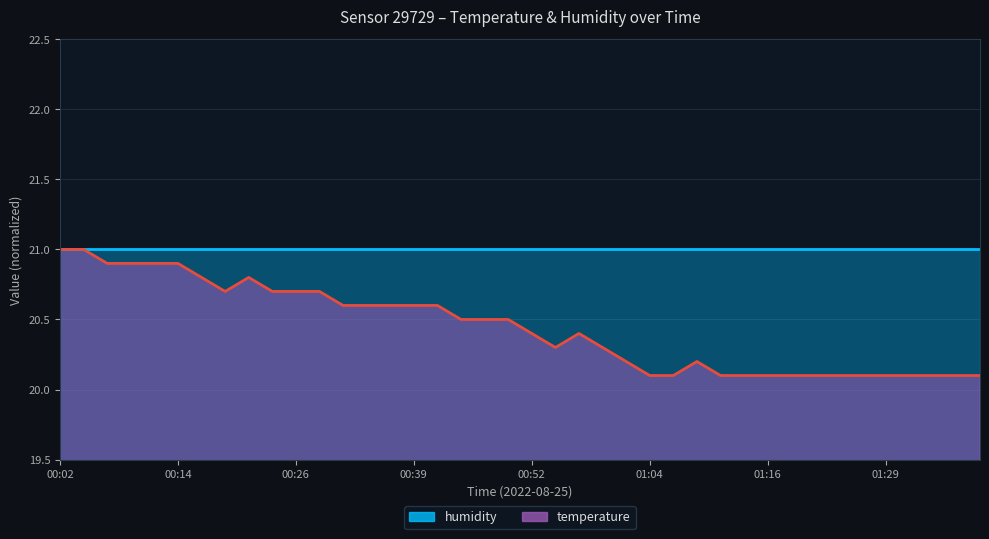

Rank the categories by value from highest to lowest.

00:02, 00:04, 00:06, 00:09, 00:11, 00:14, 00:16, 00:21, 00:19, 00:24, 00:26, 00:29, 00:31, 00:34, 00:36, 00:39, 00:41, 00:44, 00:46, 00:49, 00:52, 00:56, 00:54, 00:59, 01:01, 01:09, 01:04, 01:06, 01:11, 01:14, 01:16, 01:19, 01:21, 01:24, 01:26, 01:29, 01:31, 01:34, 01:36, 01:39